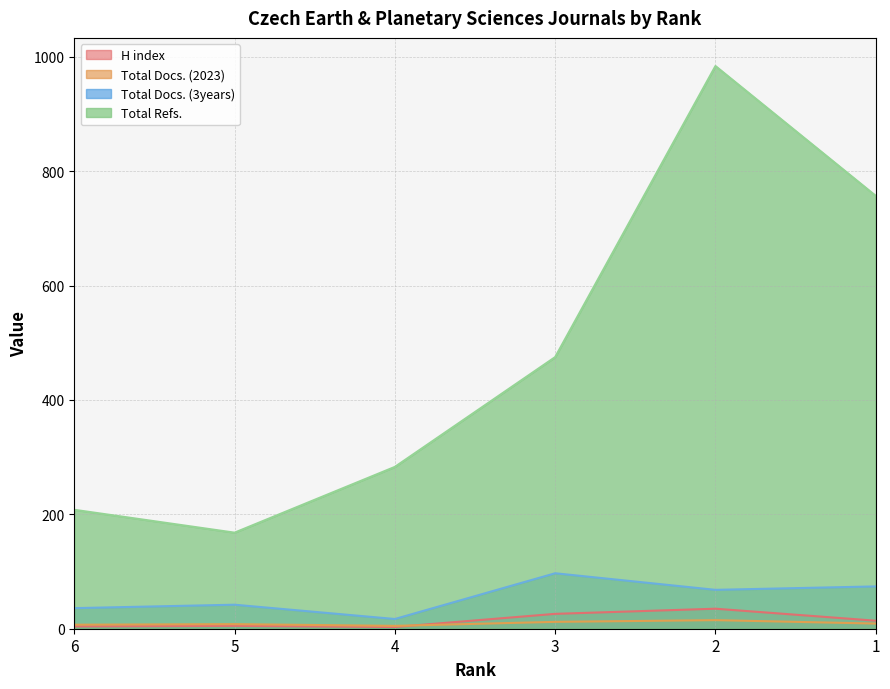

Count the number of categories in the chart.

6